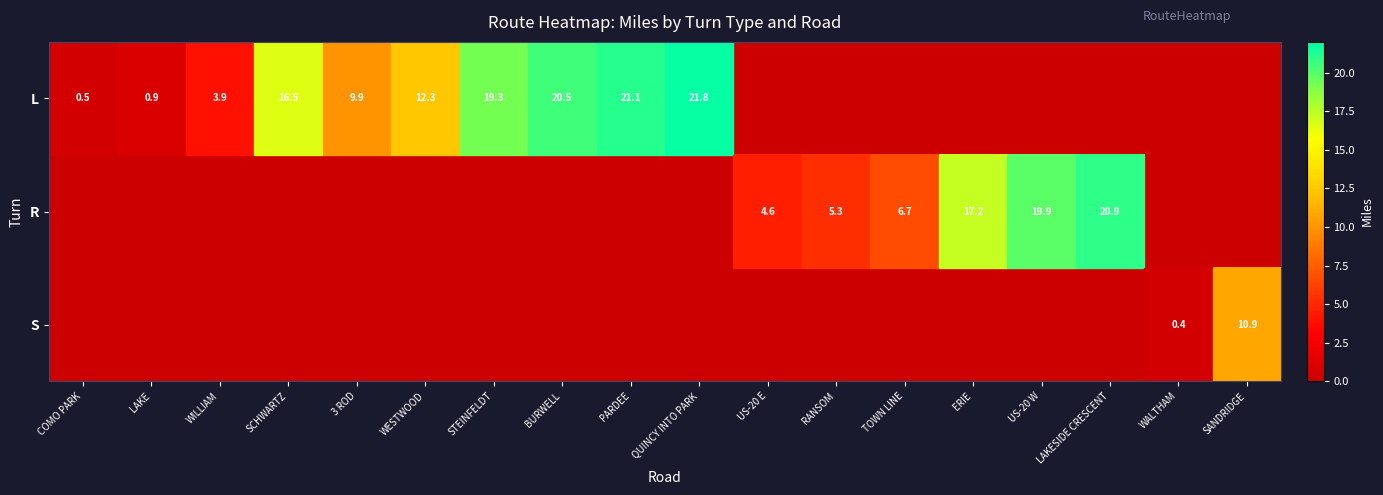

Which has a higher value, BURWELL or QUINCY INTO PARK?

QUINCY INTO PARK